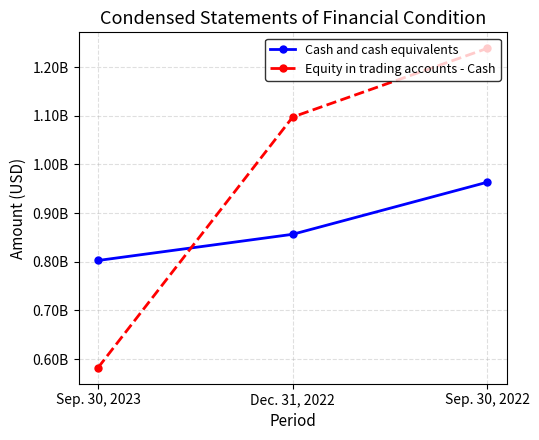

What is the label of the 1st point from the left?

Sep. 30, 2023